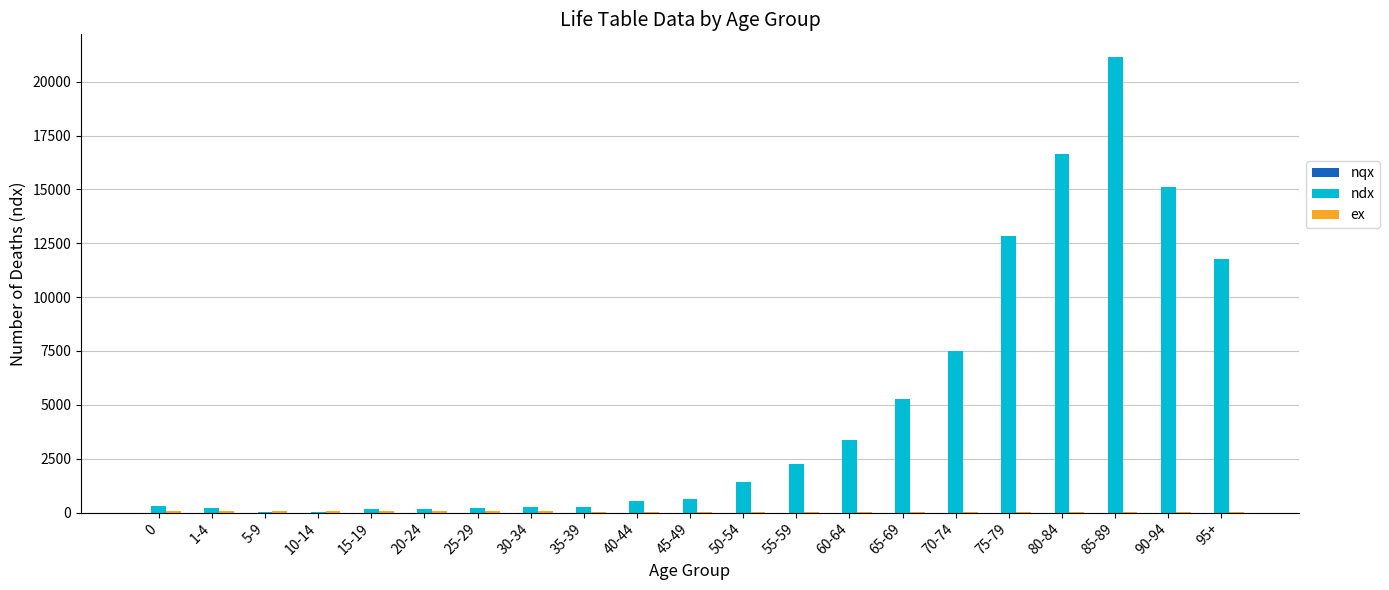

True or false: ndx has a value of 4899.0 at 60-64.

False